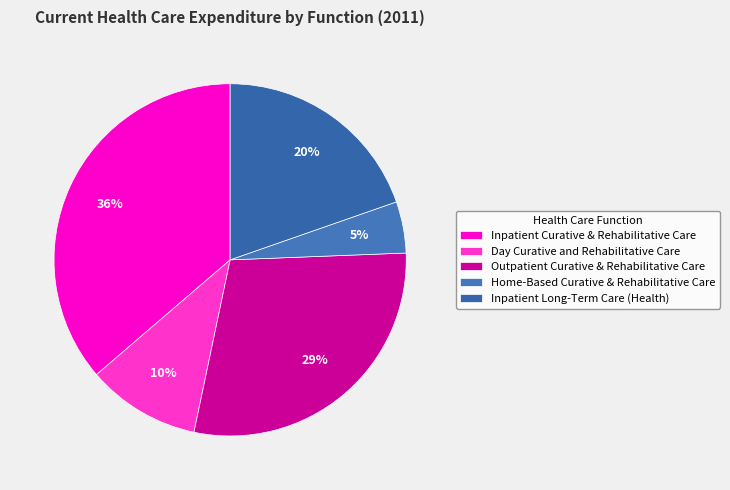

What is the ratio of the value at Outpatient Curative & Rehabilitative Care to the value at Inpatient Curative & Rehabilitative Care?

0.8